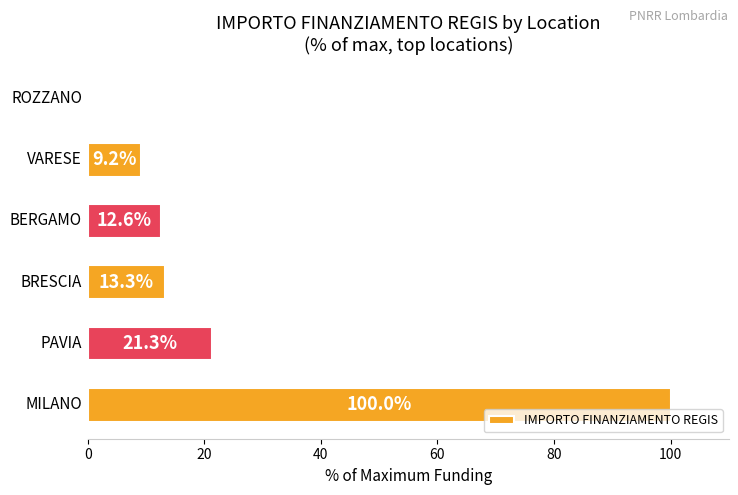

What is the sum of all values?

156.5